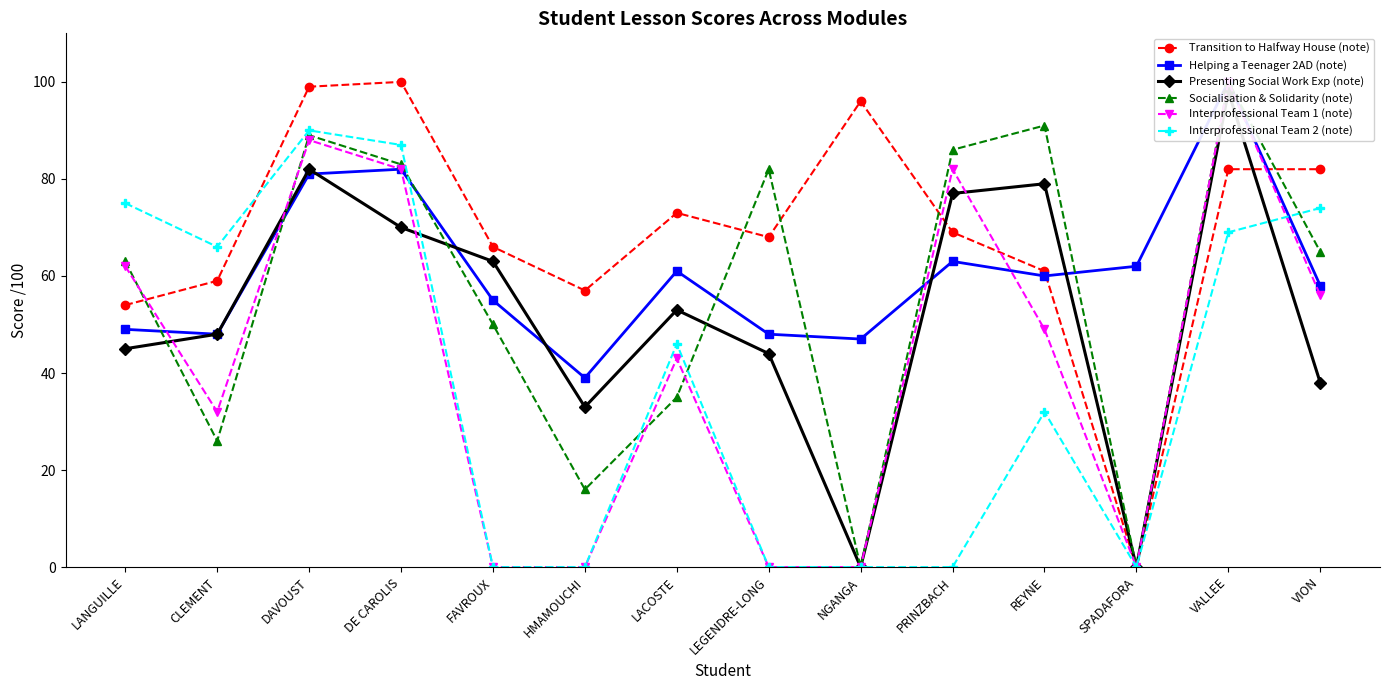

List the labels in order of Presenting Social Work Exp (note) value, smallest first.

NGANGA, SPADAFORA, HMAMOUCHI, VION, LEGENDRE-LONG, LANGUILLE, CLEMENT, LACOSTE, FAVROUX, DE CAROLIS, PRINZBACH, REYNE, DAVOUST, VALLEE